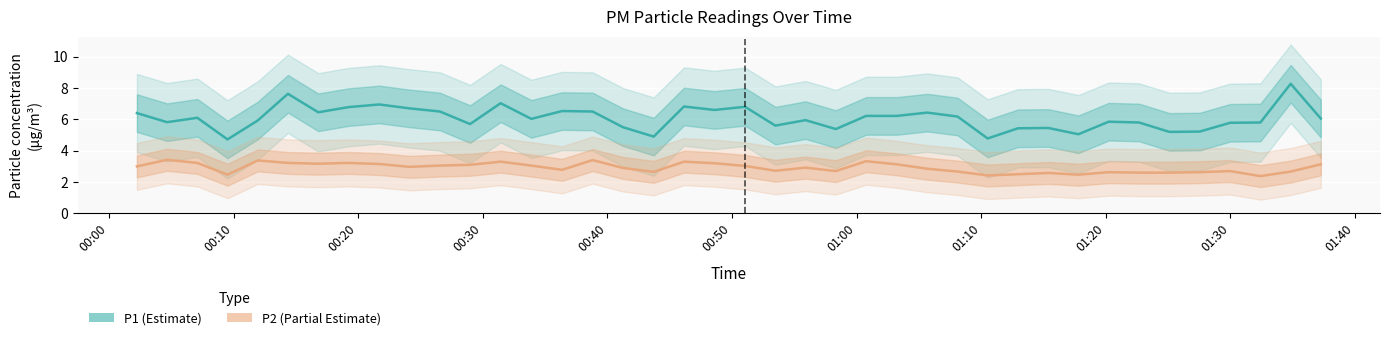

Is this an area chart (filled region under the line)?

No